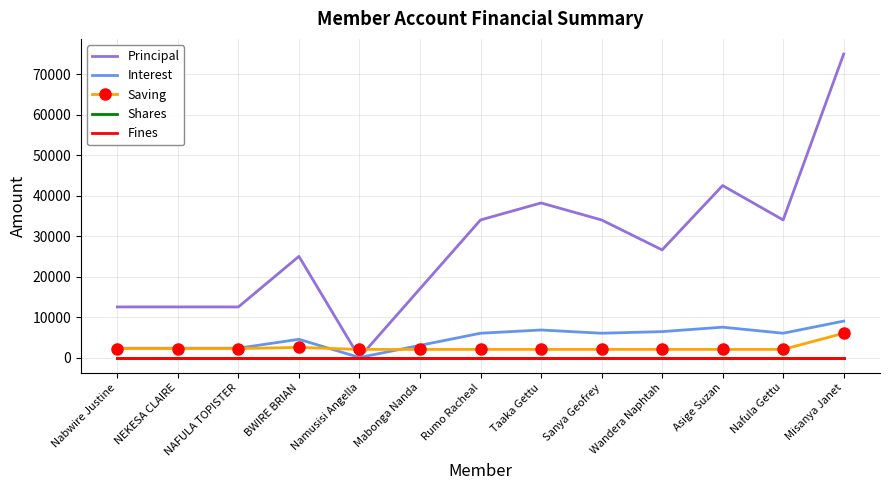

In Principal, how many points are lower than both neighbors (excluding endpoints)?

3